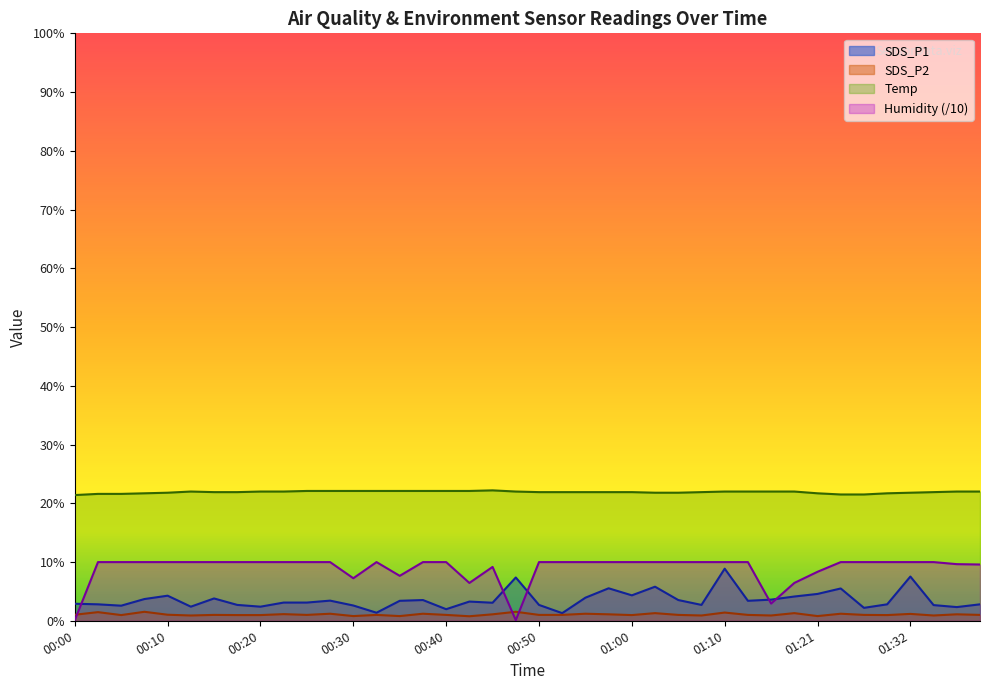

Which category has the lowest value across all series?

00:00